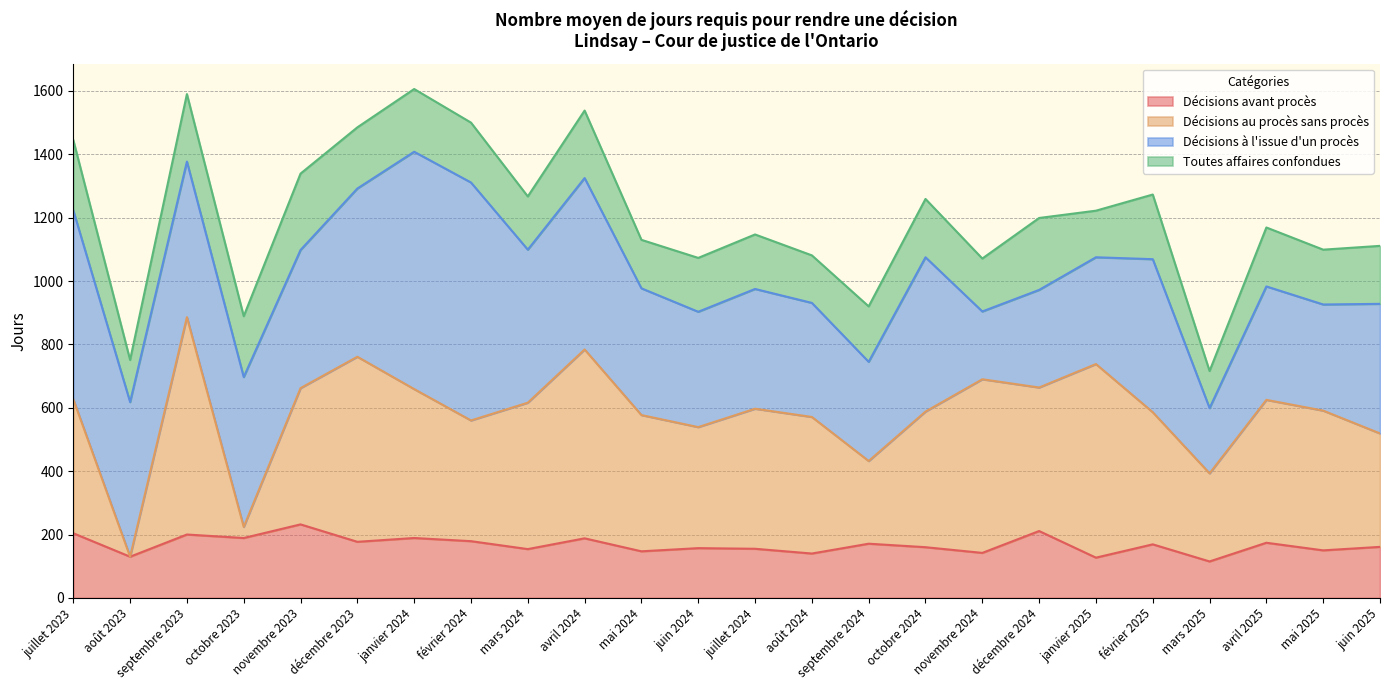

True or false: Décisions au procès sans procès has a value of 393 at mars 2025.

True